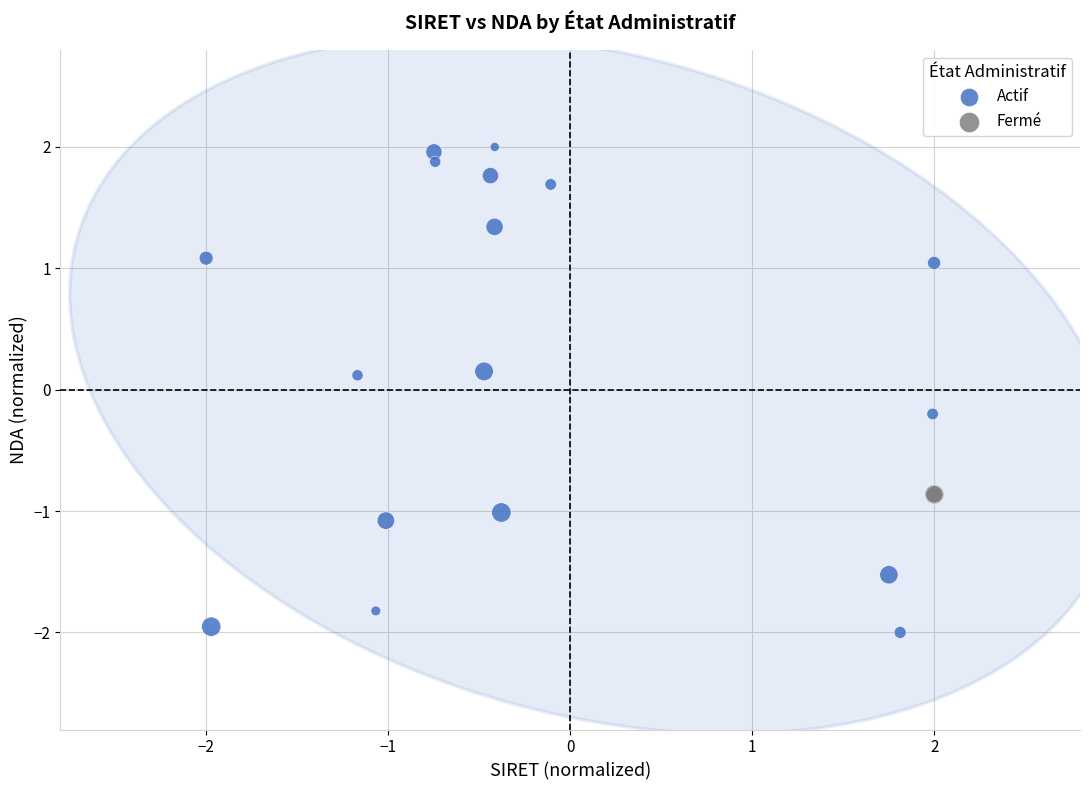

Which series contains the highest Y value?

Actif